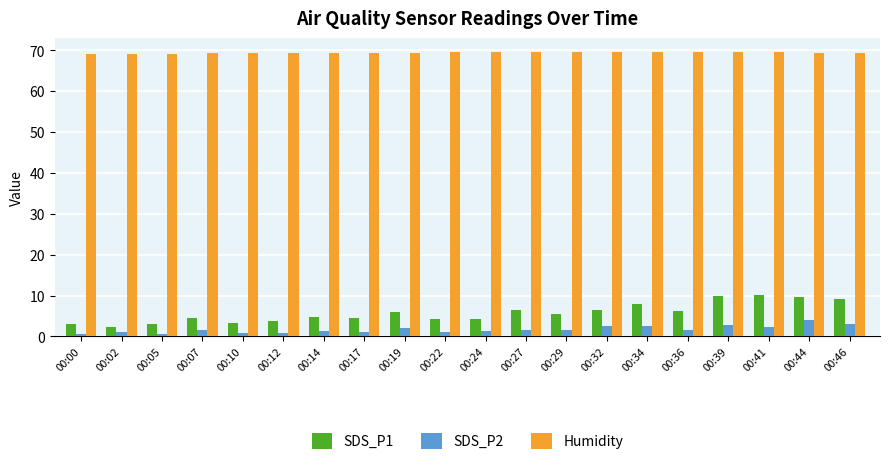

What is the difference between the highest and lowest values at 00:34?

66.8